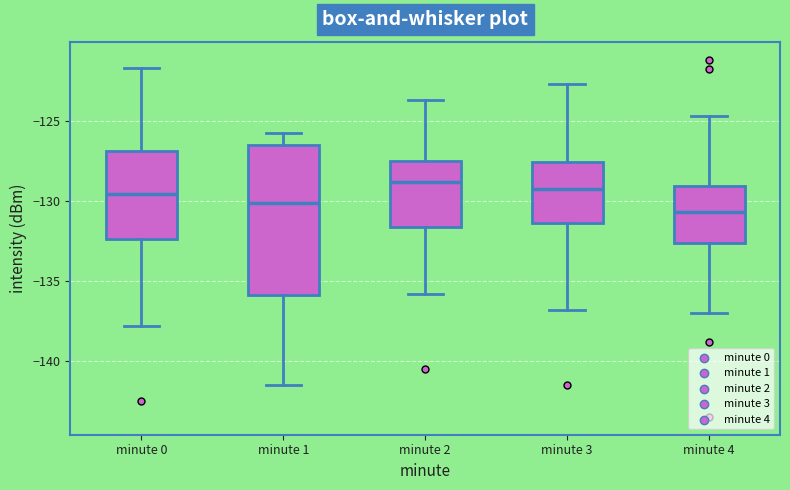

Reading left to right, transcribe this box plot: for each box, give where its median line is, the range the box spans, and where its two whiskers end, as read against the y-axis. The values are not printed on the chart, so give them approximately, as read against the axis.

minute 0: median -129.5, box -132.5 to -127.0, whiskers -138.0 to -121.5
minute 1: median -130.0, box -136.0 to -126.5, whiskers -141.5 to -126.0
minute 2: median -129.0, box -131.5 to -127.5, whiskers -136.0 to -123.5
minute 3: median -129.5, box -131.5 to -127.5, whiskers -137.0 to -122.5
minute 4: median -130.5, box -132.5 to -129.0, whiskers -137.0 to -124.5